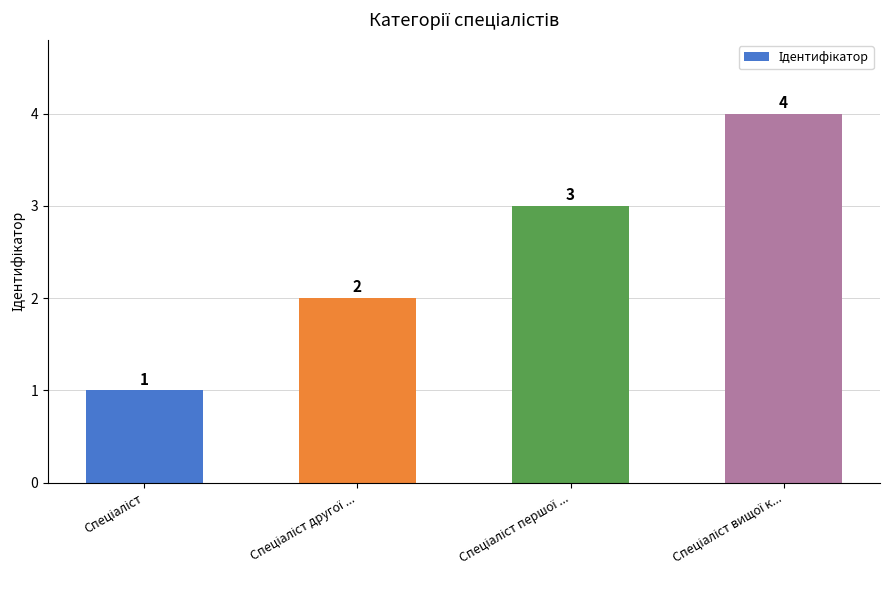

What is the difference between the maximum and minimum values?

3